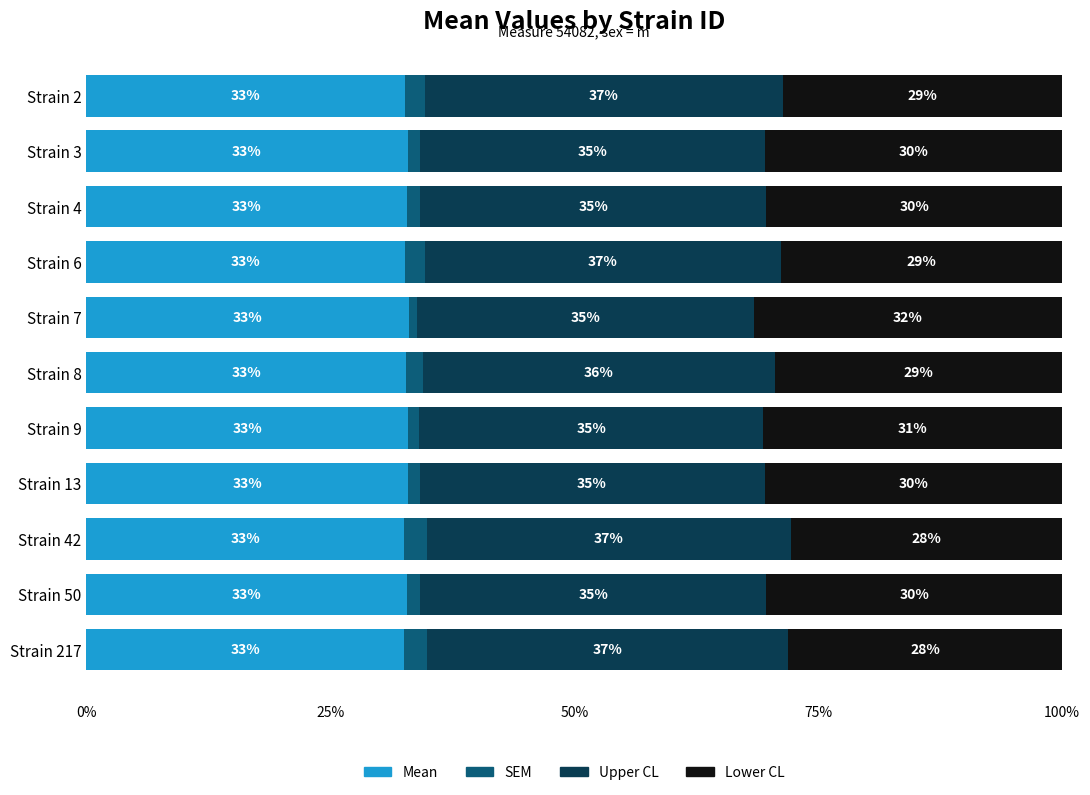

What is the lowest value of the Mean series?

32.5